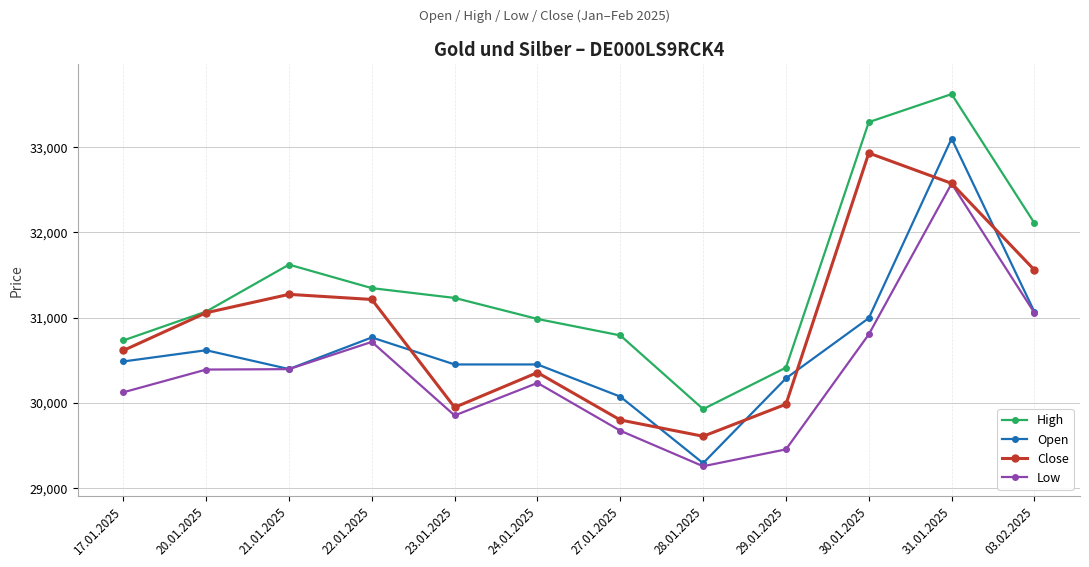

How many values in the Low series are below 30390?

6